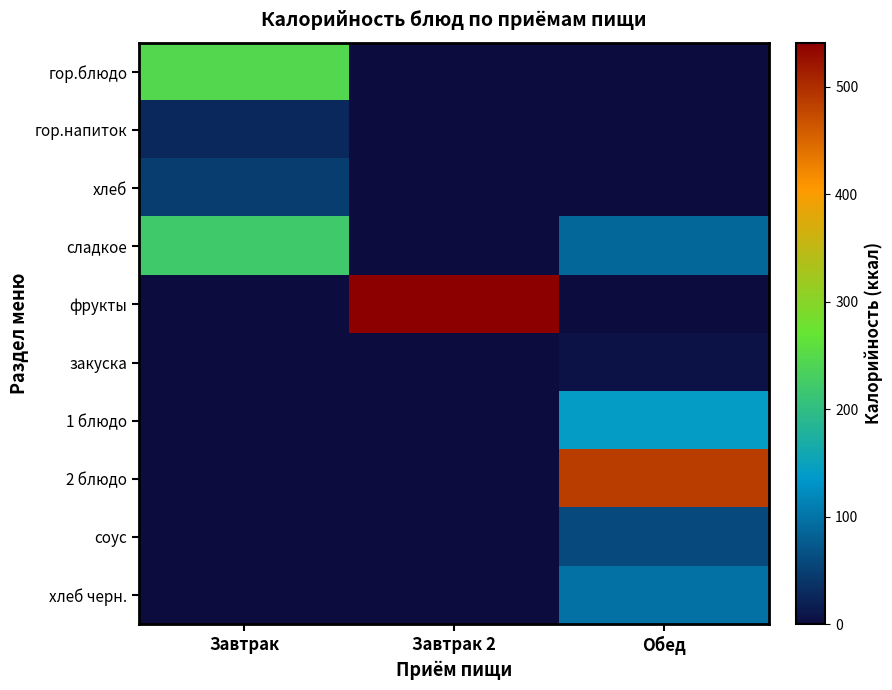

Reading left to right, transcribe all the data shown in this chart.

гор.блюдо: Завтрак=246.0	Завтрак 2=0.0	Обед=0.0
гор.напиток: Завтрак=27.0	Завтрак 2=0.0	Обед=0.0
хлеб: Завтрак=47.0	Завтрак 2=0.0	Обед=0.0
сладкое: Завтрак=221.0	Завтрак 2=0.0	Обед=88.0
фрукты: Завтрак=0.0	Завтрак 2=541.0	Обед=0.0
закуска: Завтрак=0.0	Завтрак 2=0.0	Обед=6.0
1 блюдо: Завтрак=0.0	Завтрак 2=0.0	Обед=142.0
2 блюдо: Завтрак=0.0	Завтрак 2=0.0	Обед=487.0
соус: Завтрак=0.0	Завтрак 2=0.0	Обед=59.0
хлеб черн.: Завтрак=0.0	Завтрак 2=0.0	Обед=97.8